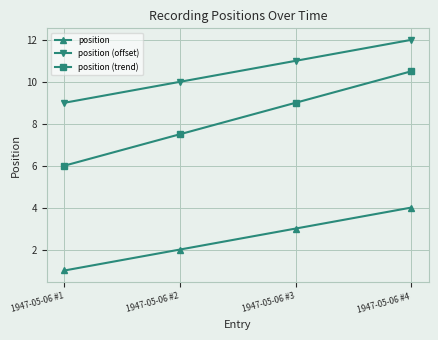

Count the number of data series in this chart.

3